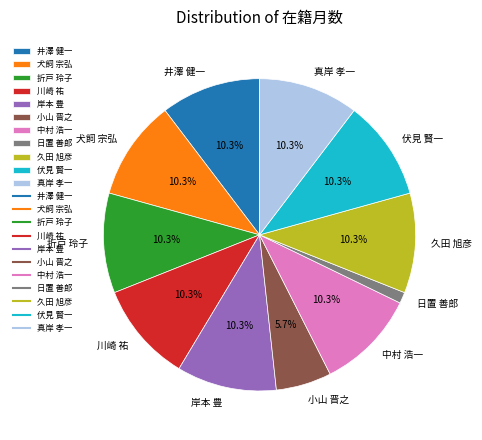

What percentage is the 伏見 賢一 slice, to the nearest percent?

10%